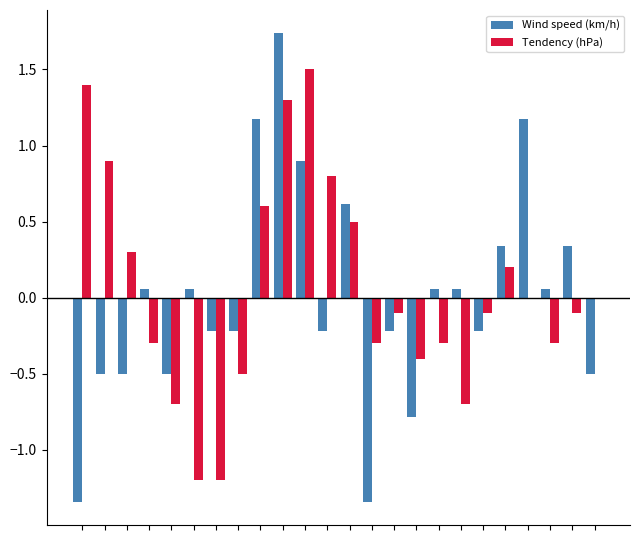

What is the highest value of the Tendency (hPa) series?

1.5